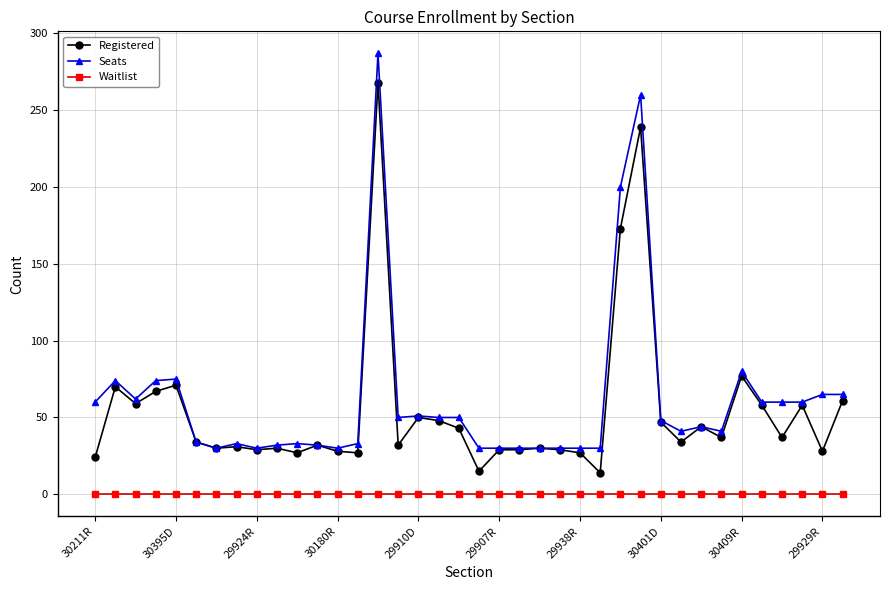

What is the difference between the maximum and minimum values in the Registered series?

254